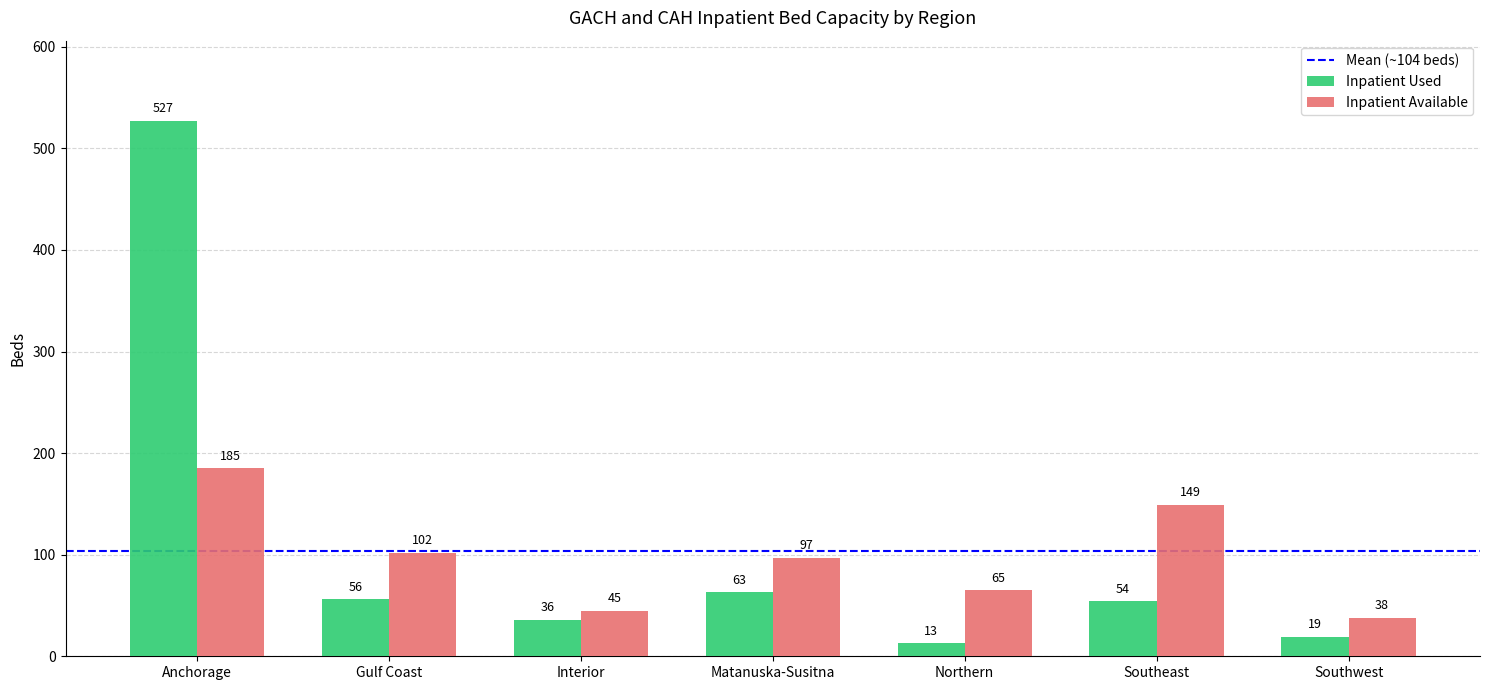

True or false: Inpatient Available has a value of 17 at Interior.

False